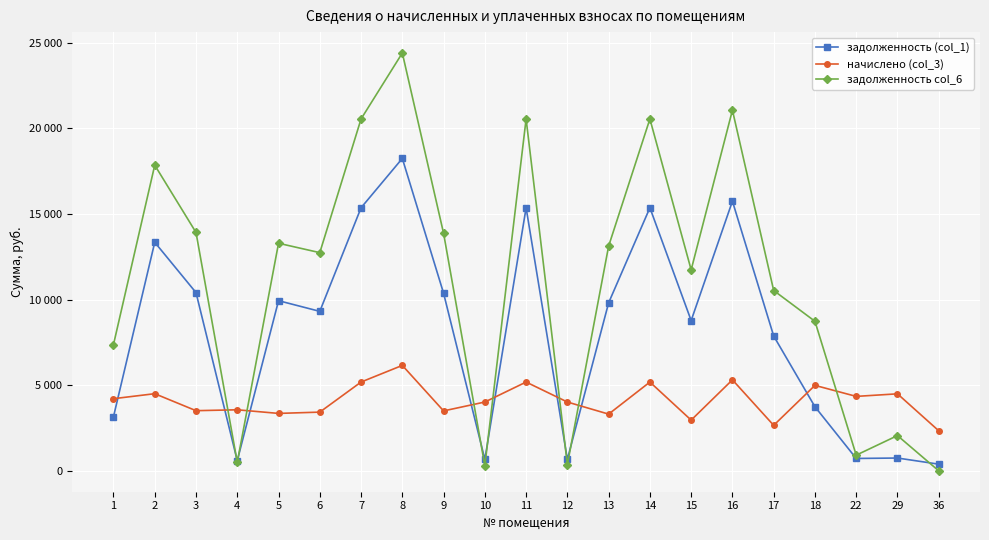

Reading left to right, list all the values displayed in this chart.

задолженность (col_1): 1=3159.0	2=13344.0	3=10406.4	4=594.0	5=9934.2	6=9311.3	7=15360.0	8=18240.0	9=10368.0	10=669.6	11=15360.0	12=669.6	13=9811.2	14=15360.0	15=8774.4	16=15744.0	17=7872.0	18=3742.2	22=722.5	29=747.4	36=388.8
начислено (col_3): 1=4212.0	2=4503.6	3=3512.2	4=3564.0	5=3352.8	6=3427.9	7=5184.0	8=6156.0	9=3499.2	10=4017.6	11=5184.0	12=4017.6	13=3311.3	14=5184.0	15=2961.4	16=5313.6	17=2656.8	18=4989.6	22=4346.3	29=4495.8	36=2338.8
задолженность col_6: 1=7371.0	2=17847.6	3=13918.6	4=498.5	5=13287.0	6=12739.2	7=20544.0	8=24396.0	9=13867.2	10=297.0	11=20544.0	12=363.9	13=13122.5	14=20544.0	15=11735.8	16=21057.6	17=10528.8	18=8731.8	22=914.8	29=2058.0	36=0.0